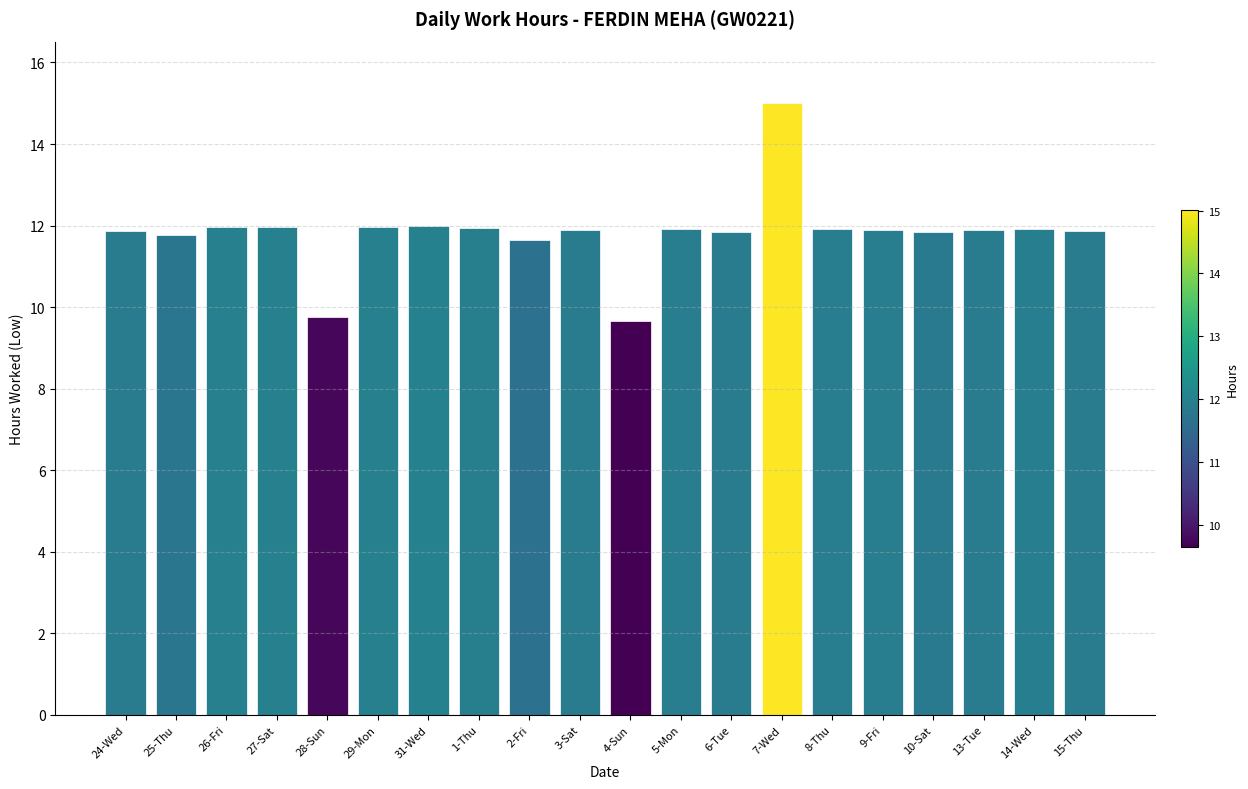

What is the average value?

11.8